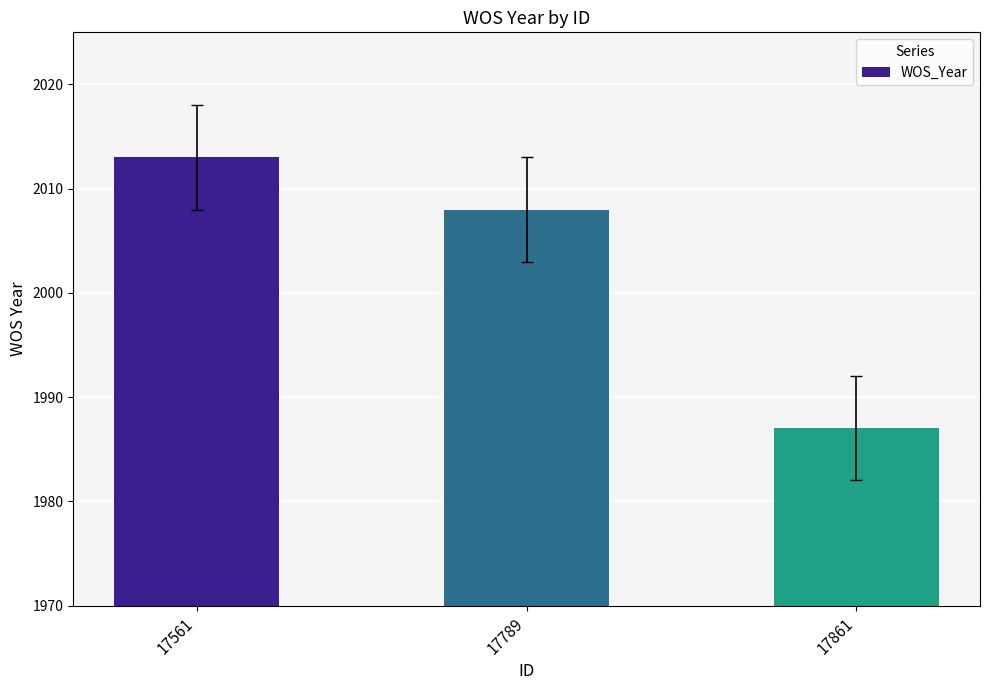

Does the chart contain stacked bars?

No